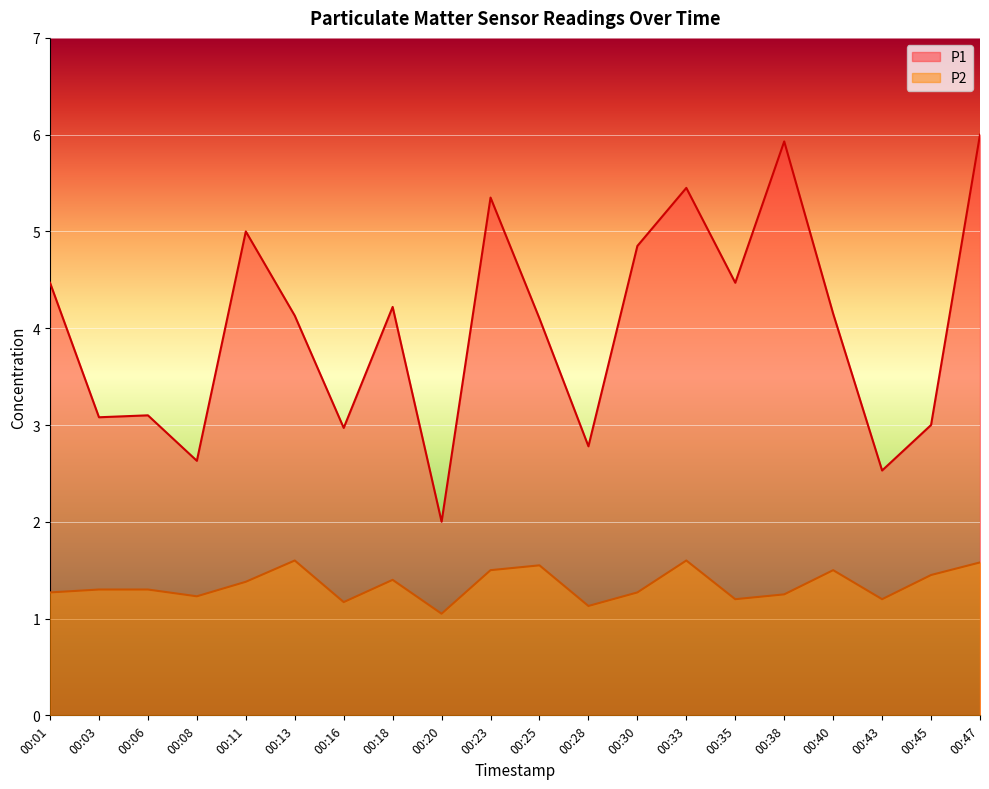

At how many categories does at least one series exceed 5?

4